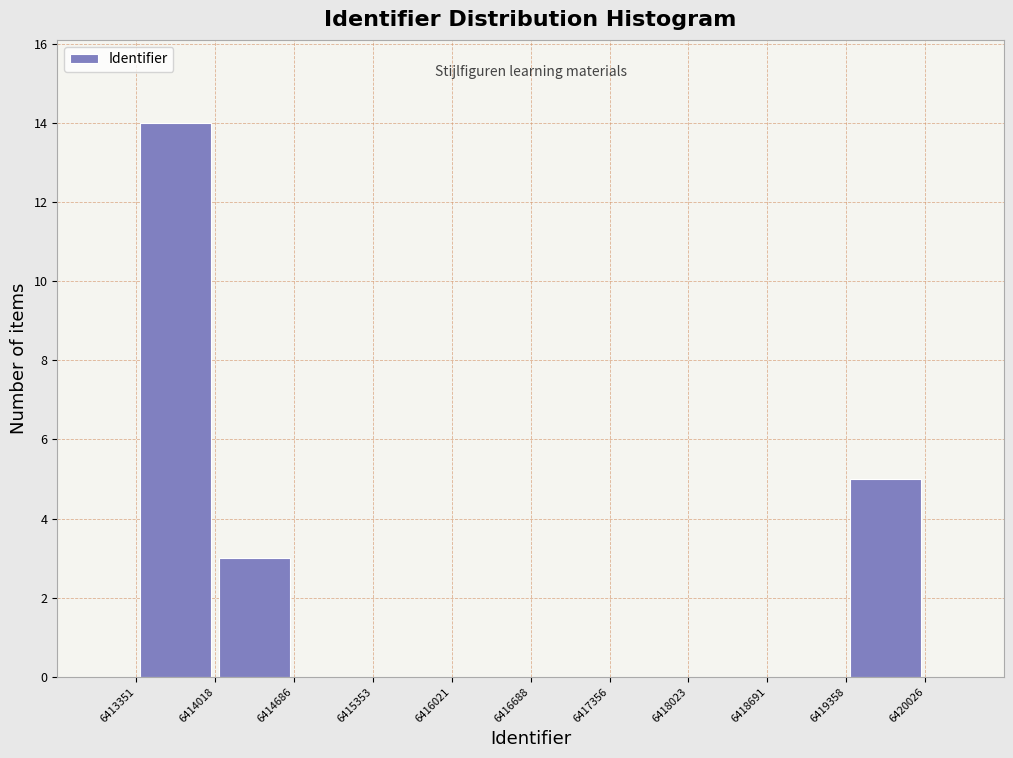

Reading left to right, transcribe this chart: for each bar, give the range it covers on the x-axis and its height. The values are not printed on the chart, so give them approximately, as read against the axis.

6413351 to 6414018: 14
6414018 to 6414686: 3
6414686 to 6415353: 0
6415353 to 6416021: 0
6416021 to 6416688: 0
6416688 to 6417356: 0
6417356 to 6418023: 0
6418023 to 6418691: 0
6418691 to 6419358: 0
6419358 to 6420026: 5